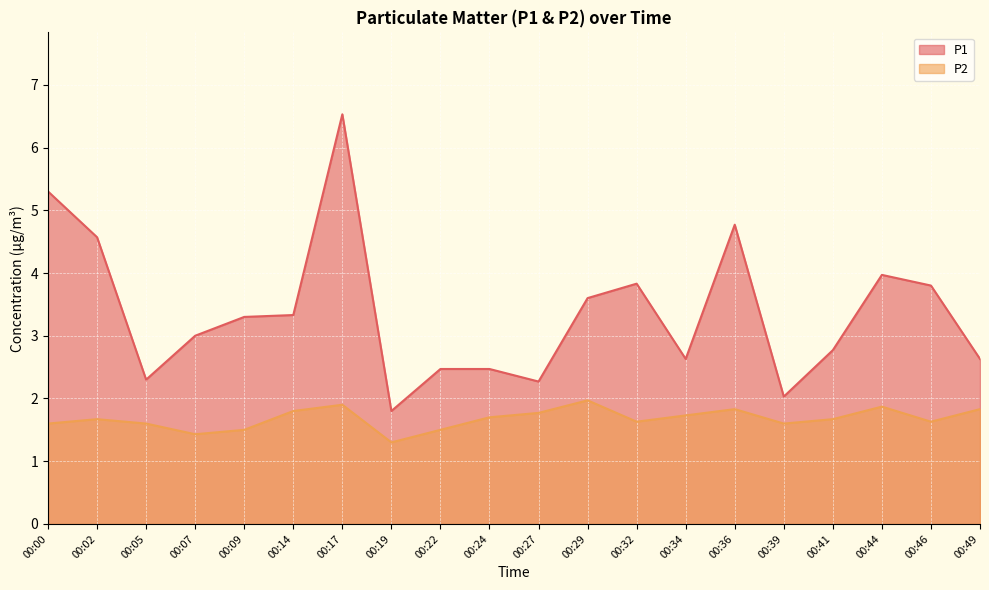

True or false: P2 and P1 intersect in this chart.

False